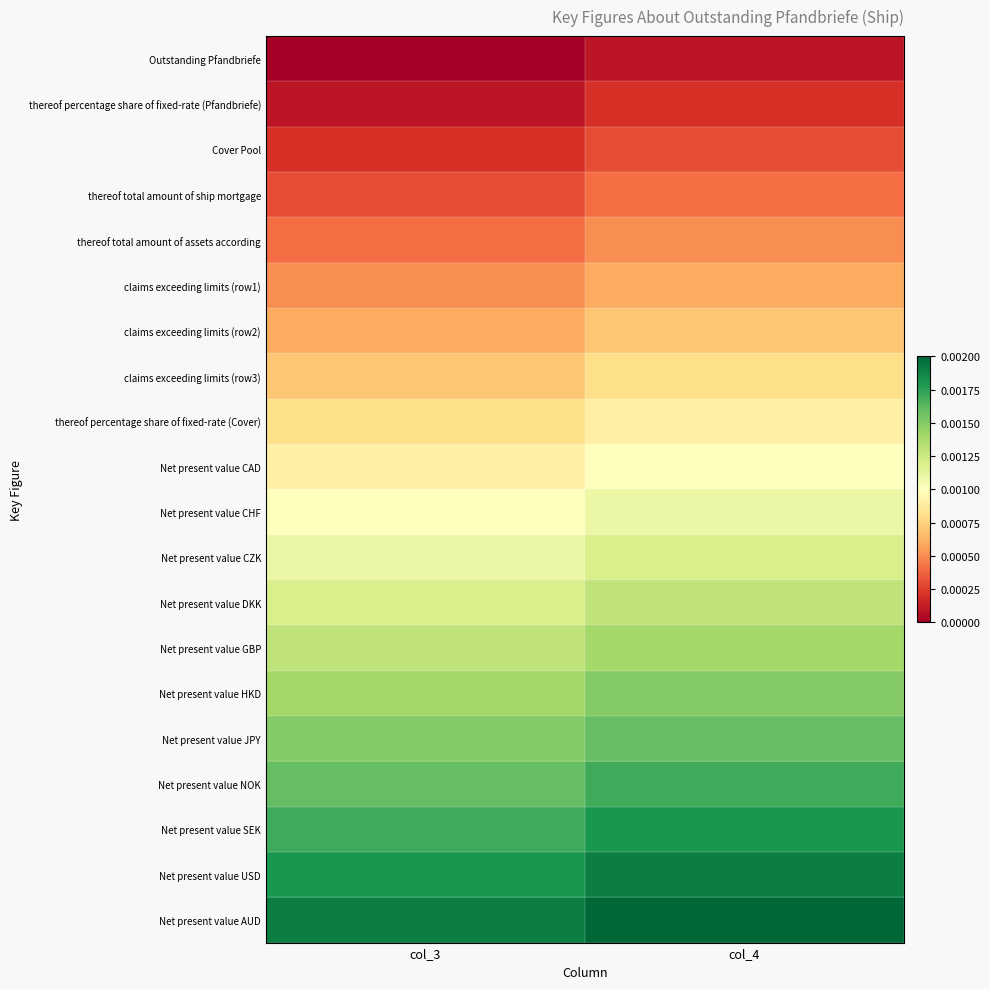

Reading left to right, what are all the values shown in this chart?

Outstanding Pfandbriefe: col_3=0.0	col_4=0.0
thereof percentage share of fixed-rate (Pfandbriefe): col_3=0.0	col_4=0.0
Cover Pool: col_3=0.0	col_4=0.0
thereof total amount of ship mortgage: col_3=0.0	col_4=0.0
thereof total amount of assets according: col_3=0.0	col_4=0.0
claims exceeding limits (row1): col_3=0.0	col_4=0.0
claims exceeding limits (row2): col_3=0.0	col_4=0.0
claims exceeding limits (row3): col_3=0.0	col_4=0.0
thereof percentage share of fixed-rate (Cover): col_3=0.0	col_4=0.0
Net present value CAD: col_3=0.0	col_4=0.0
Net present value CHF: col_3=0.0	col_4=0.0
Net present value CZK: col_3=0.0	col_4=0.0
Net present value DKK: col_3=0.0	col_4=0.0
Net present value GBP: col_3=0.0	col_4=0.0
Net present value HKD: col_3=0.0	col_4=0.0
Net present value JPY: col_3=0.0	col_4=0.0
Net present value NOK: col_3=0.0	col_4=0.0
Net present value SEK: col_3=0.0	col_4=0.0
Net present value USD: col_3=0.0	col_4=0.0
Net present value AUD: col_3=0.0	col_4=0.0